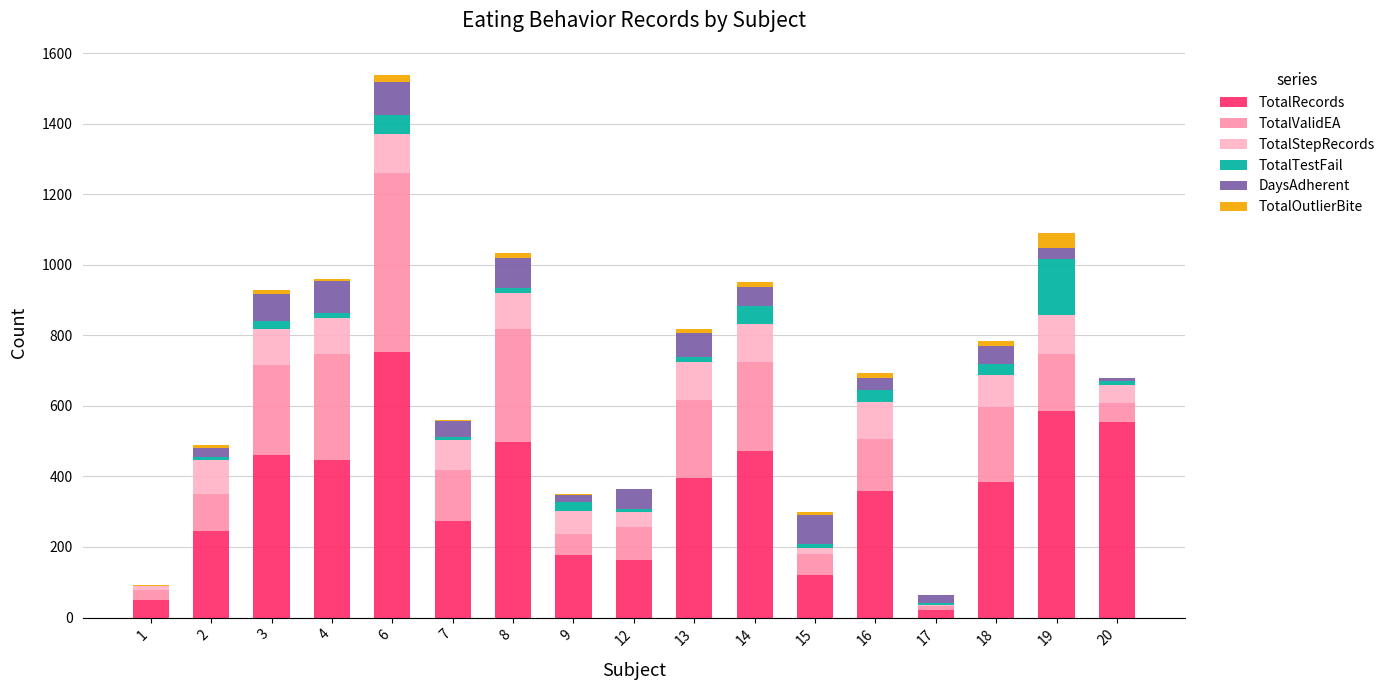

What is the highest value of the TotalRecords series?

753